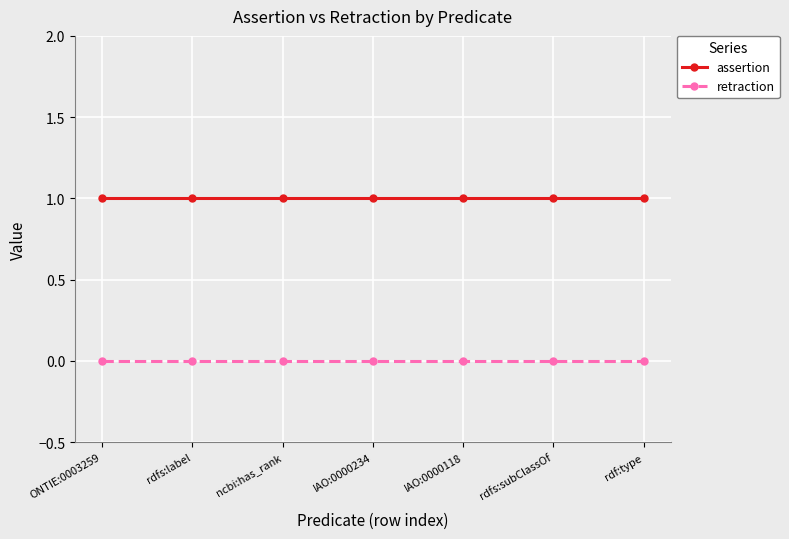

Reading right to left, list all the values displayed in this chart.

assertion: rdf:type=1	rdfs:subClassOf=1	IAO:0000118=1	IAO:0000234=1	ncbi:has_rank=1	rdfs:label=1	ONTIE:0003259=1
retraction: rdf:type=0	rdfs:subClassOf=0	IAO:0000118=0	IAO:0000234=0	ncbi:has_rank=0	rdfs:label=0	ONTIE:0003259=0